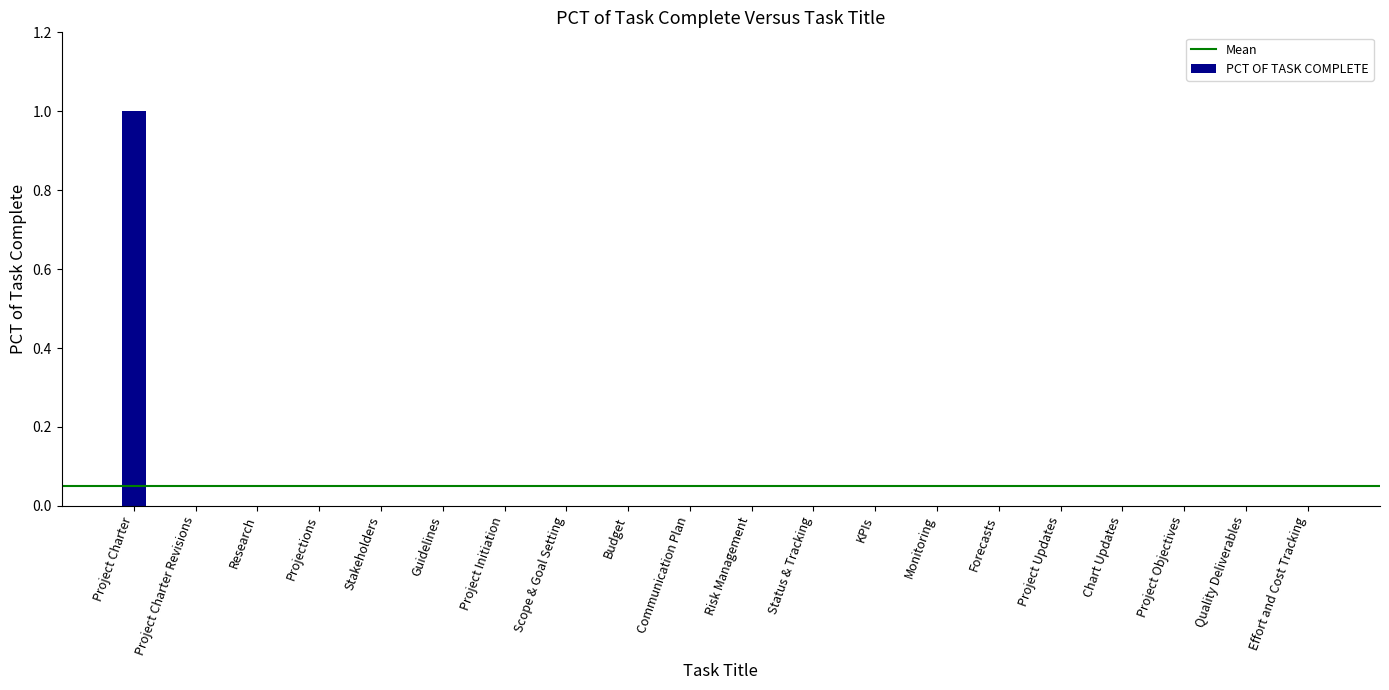

Which label corresponds to the largest value in the chart?

Project Charter